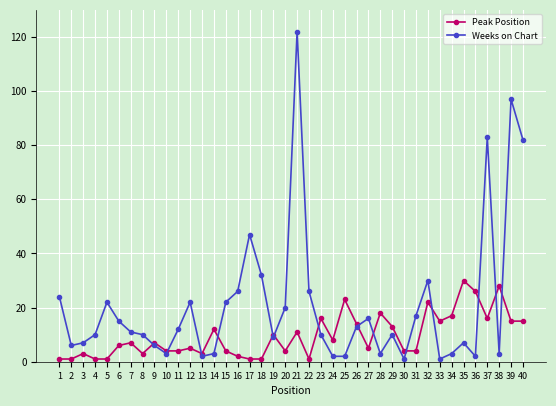

At how many categories does at least one series exceed 34?

5